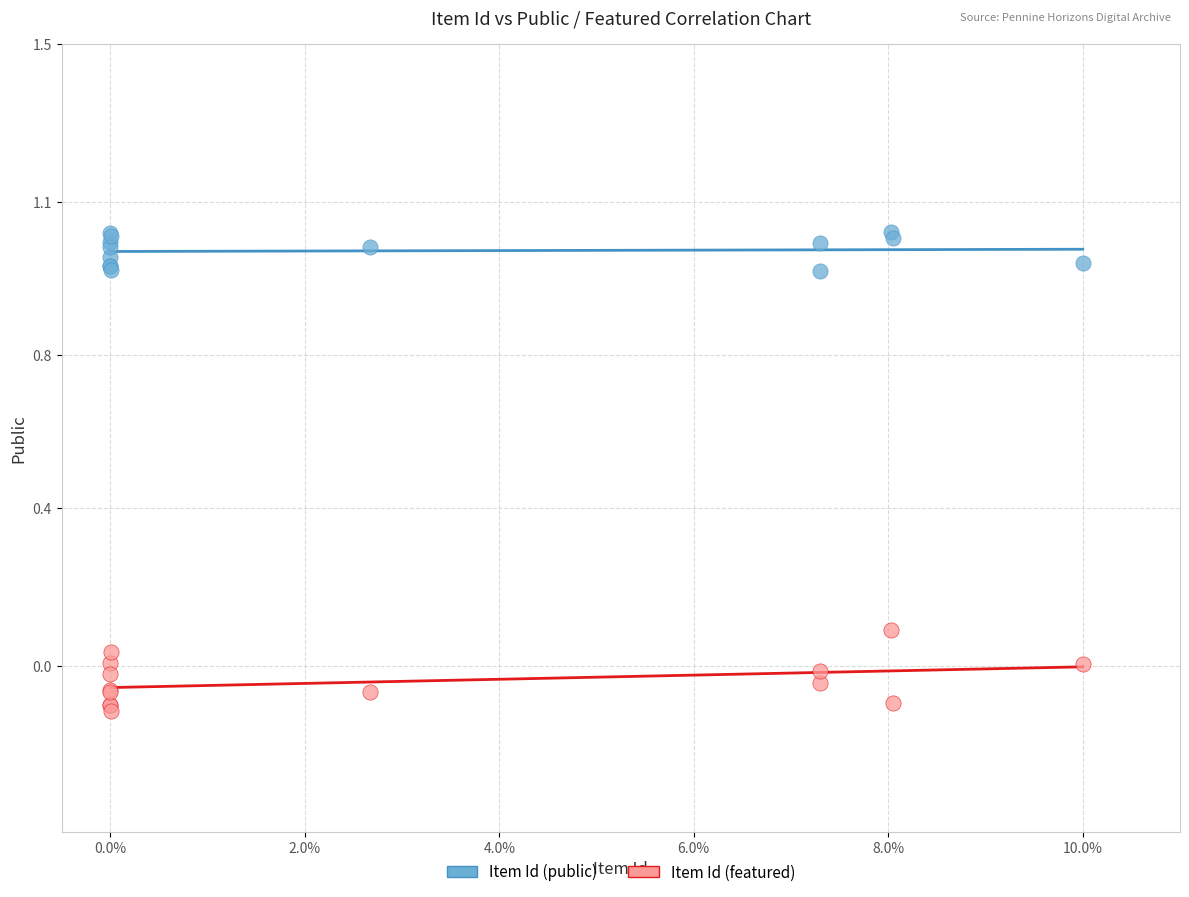

Which series has the largest Y range (max minus min)?

Item Id (featured)